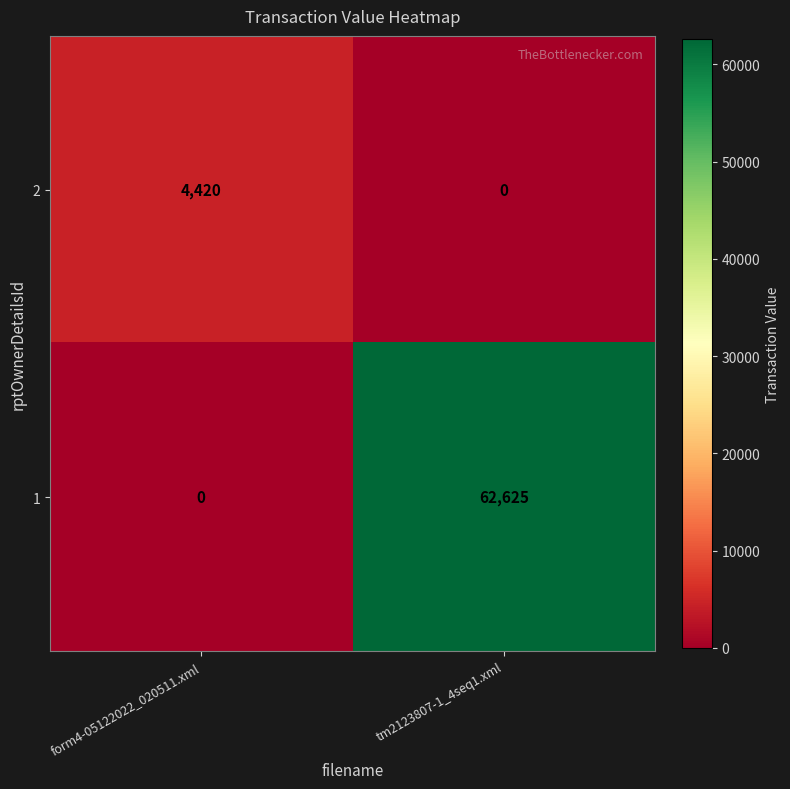

What is the average value of the 2 series?

2210